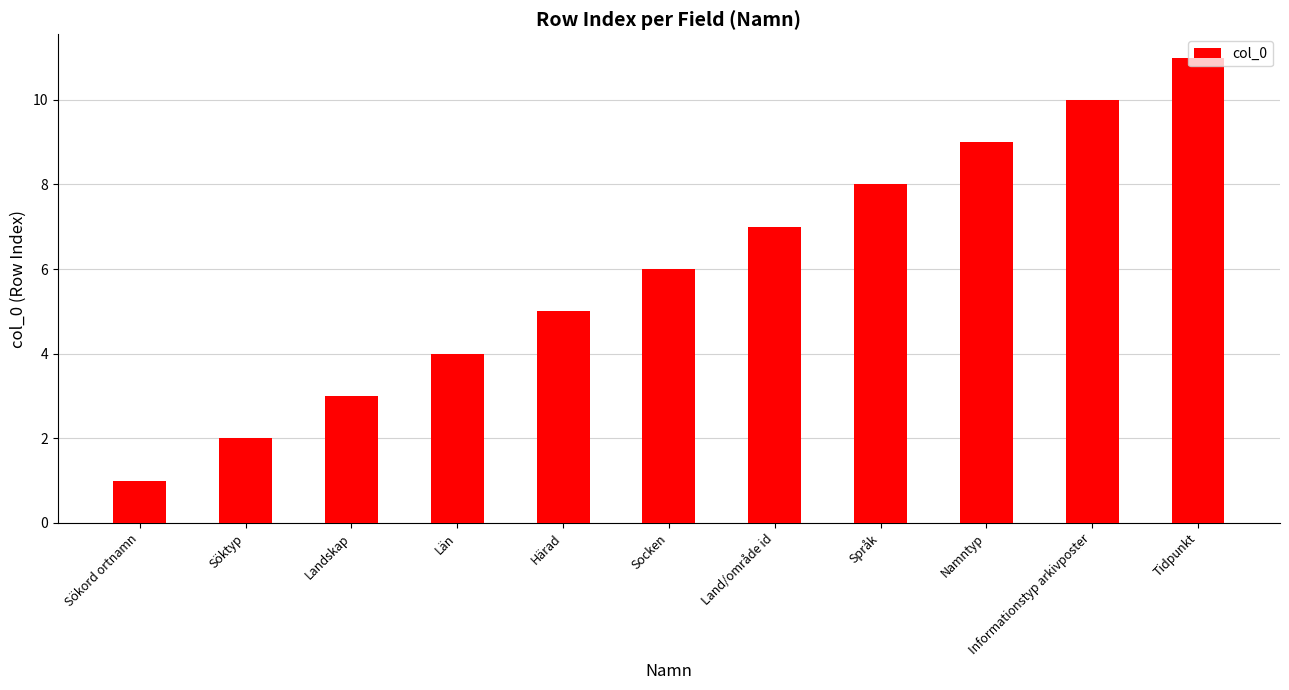

What is the value of the 10th bar from the left?

10